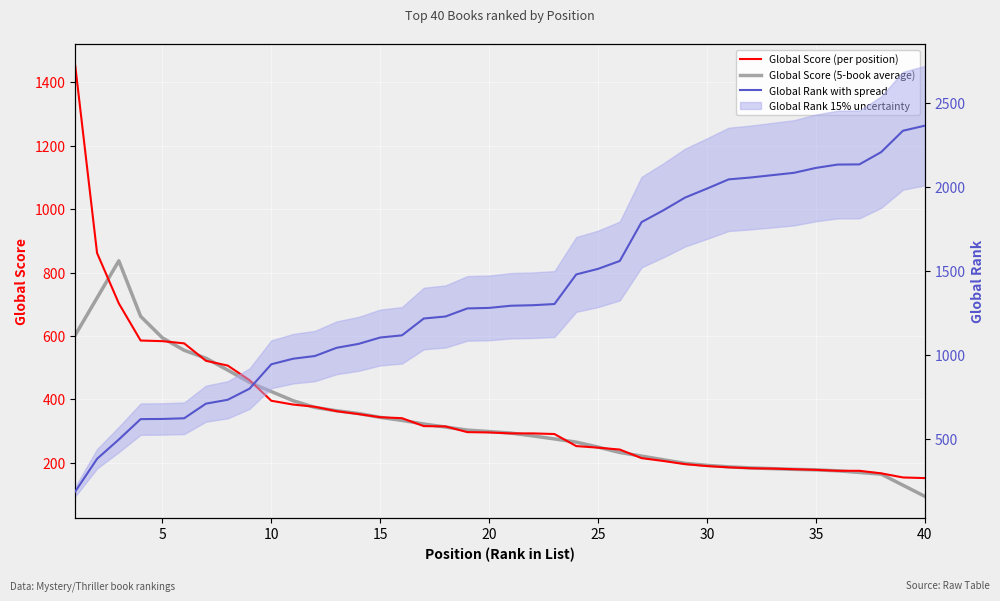

What is the total value across all series at 22?

1871.6